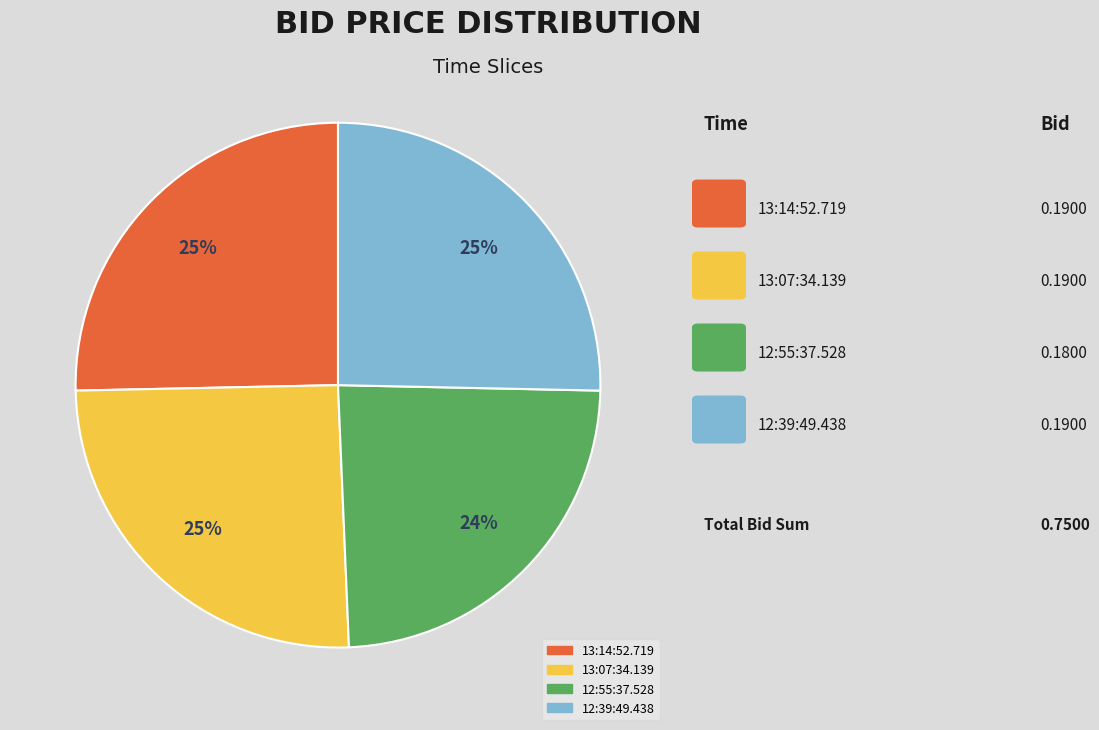

Which category has the smallest portion of the pie?

12:55:37.528